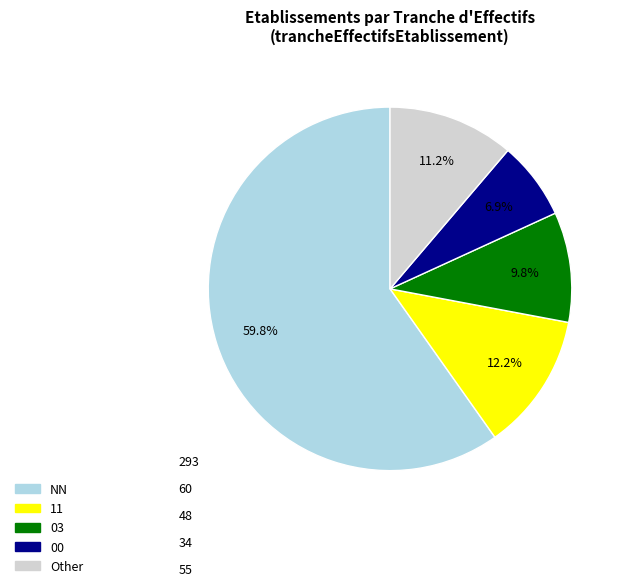

How many segments does this pie chart have?

5